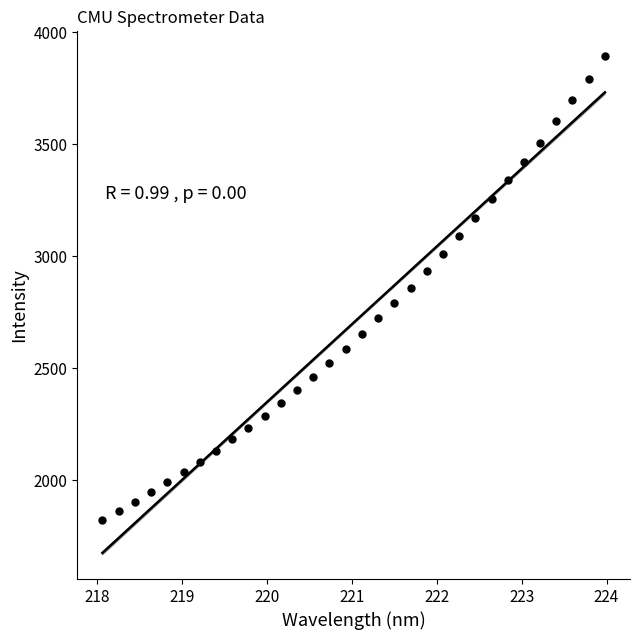

What is the range of X values (max minus min)?

5.9